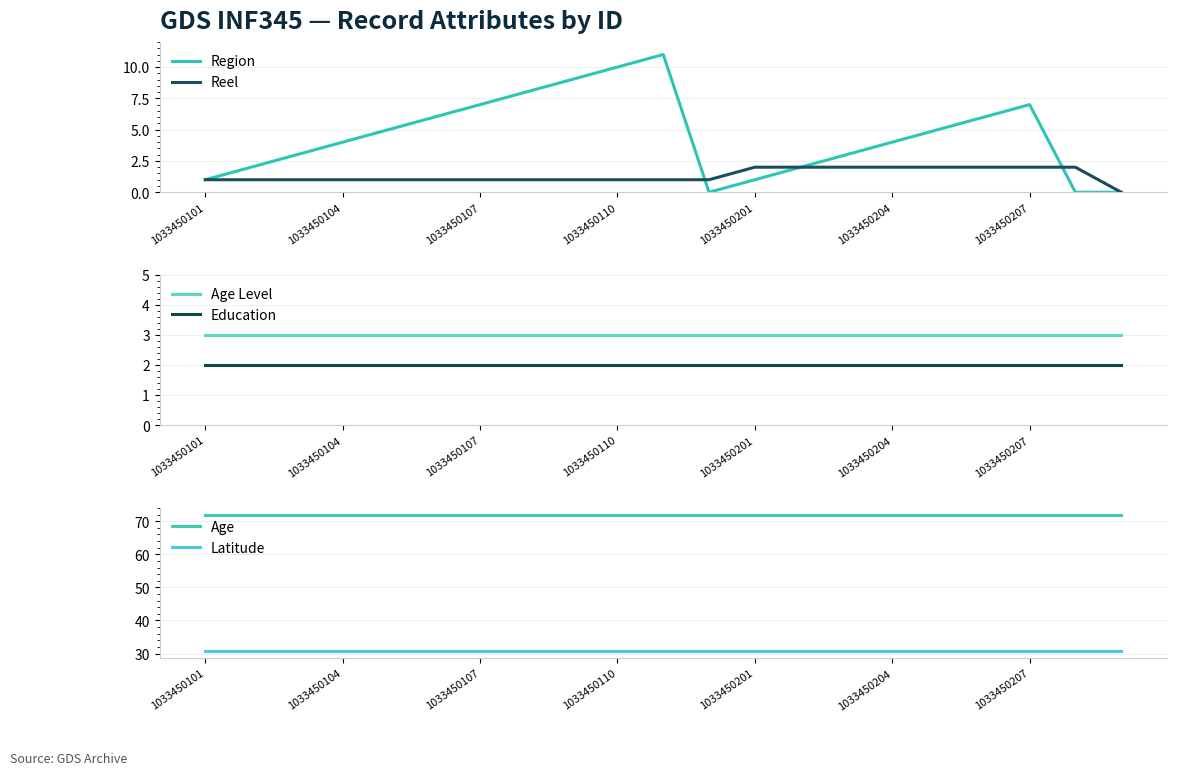

In Region, how many points are lower than both neighbors (excluding endpoints)?

1